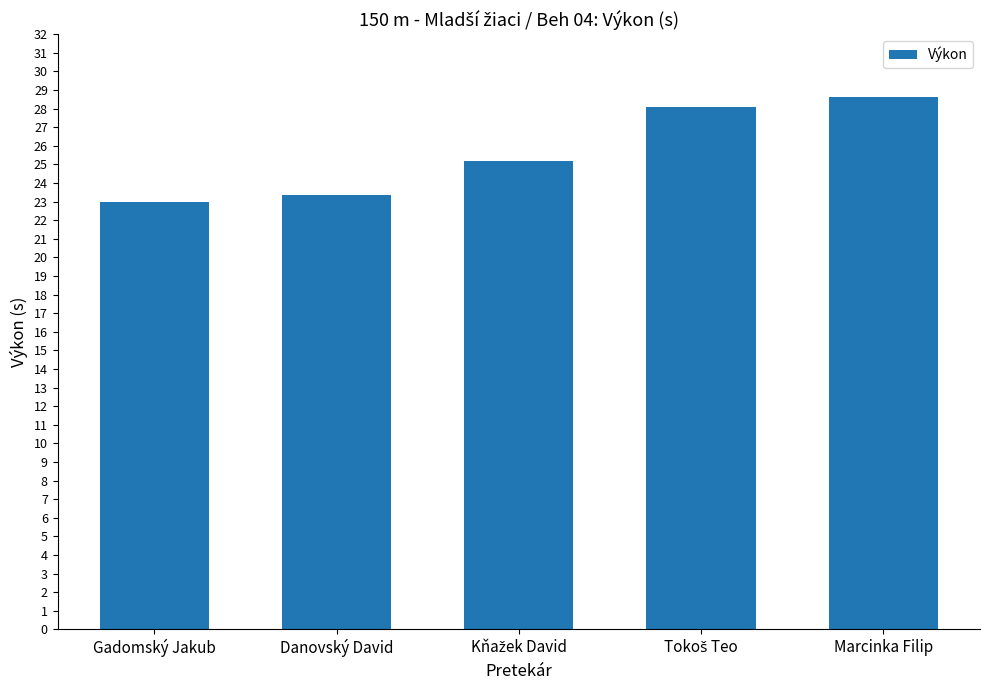

Reading right to left, list all the values displayed in this chart.

28.6	28.1	25.2	23.3	23.0